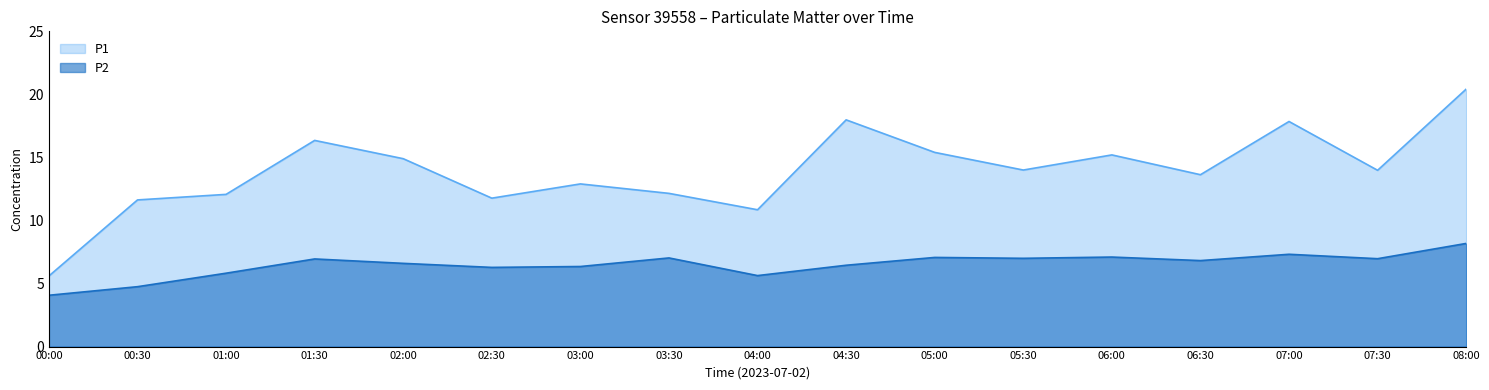

At 08:00, list the series in order from largest to smallest.

P1, P2